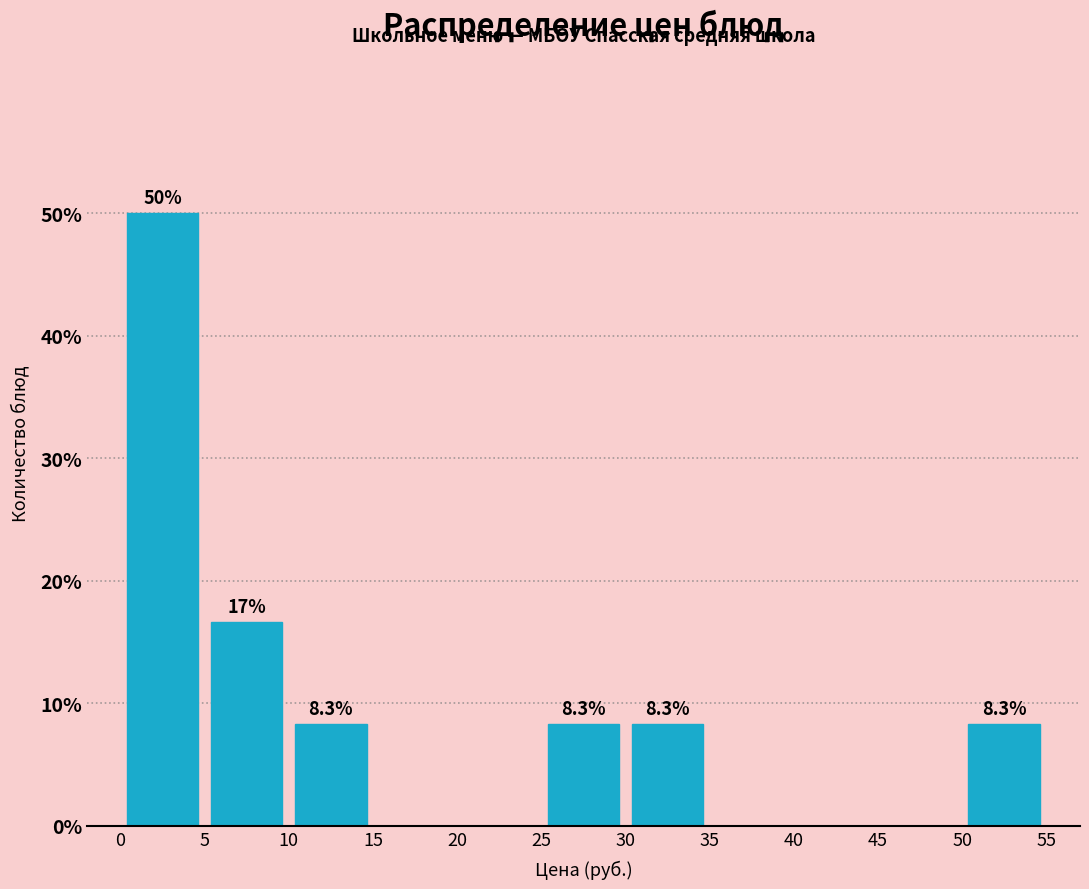

Over which range of the x-axis is the bar tallest?

0 to 5